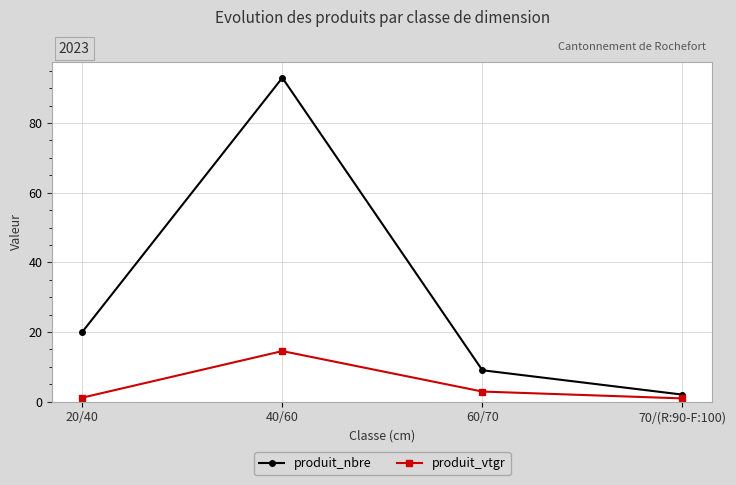

The produit_vtgr series shows 9.9 at 40/60. True or false?

False